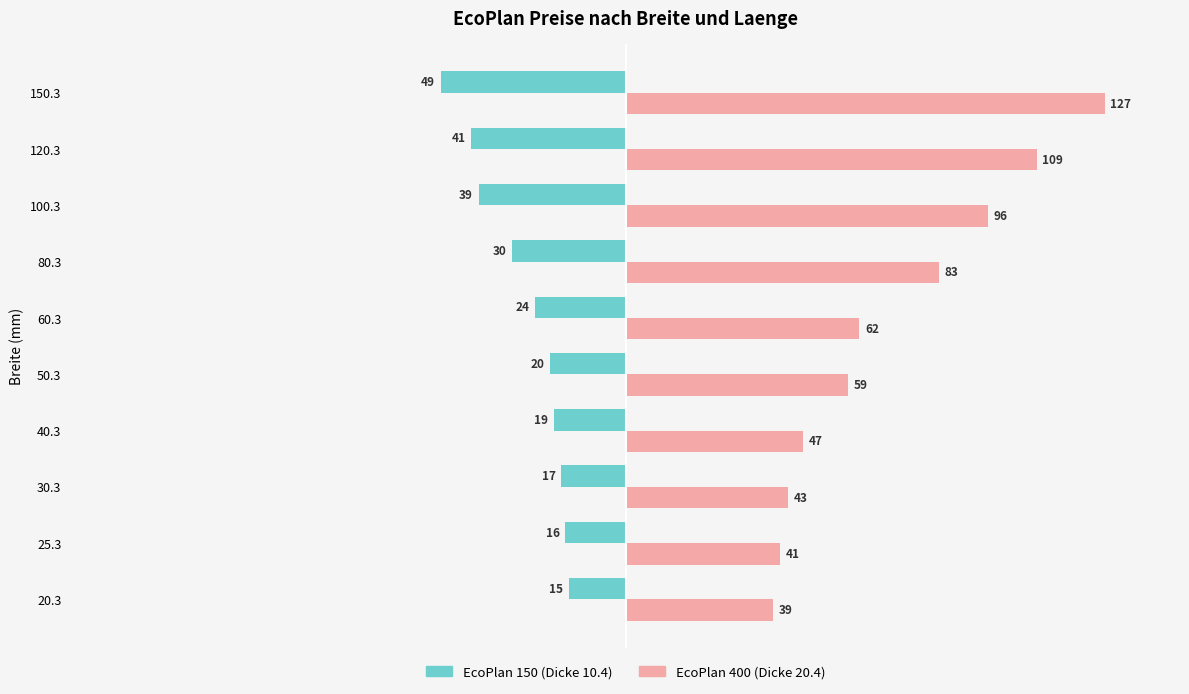

What is the difference between the highest and lowest values at 100.3?

135